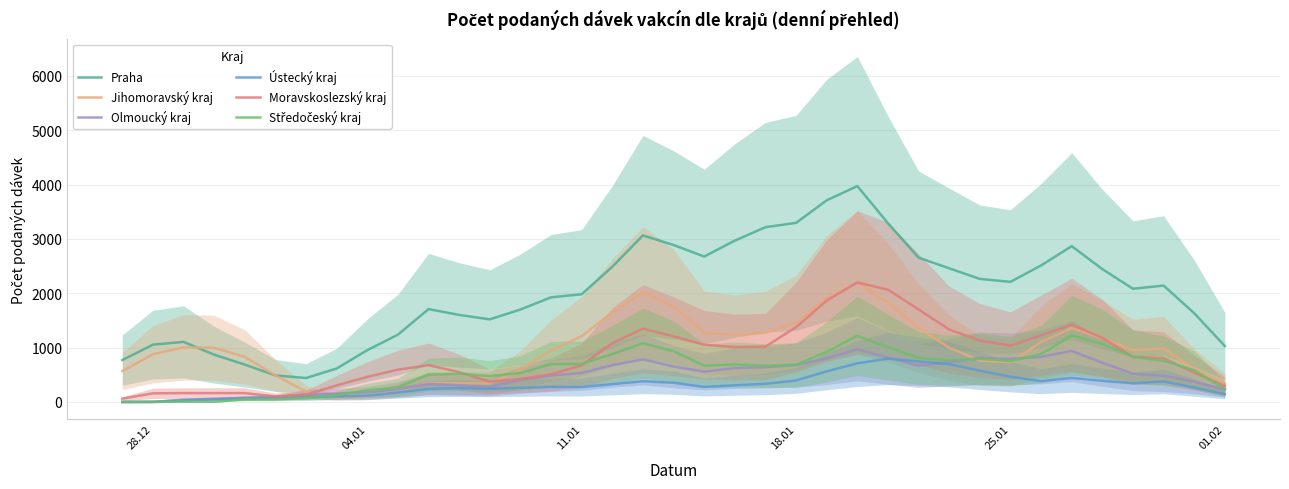

What is the value of the Jihomoravský kraj point at the 24th from the left?

1914.8